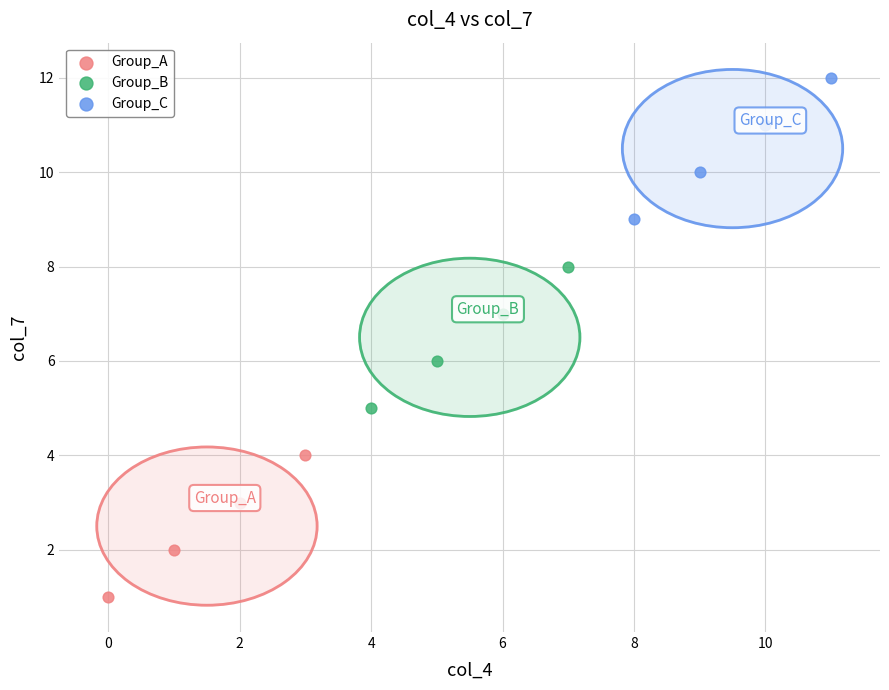

Which series reaches the minimum Y coordinate?

Group_A